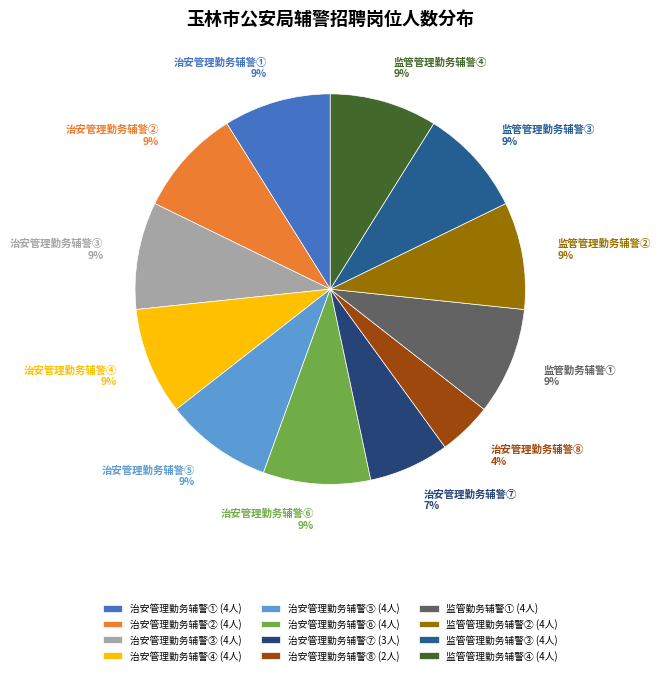

Do 治安管理勤务辅警⑥ and 监管管理勤务辅警④ together represent more than half of the pie?

No